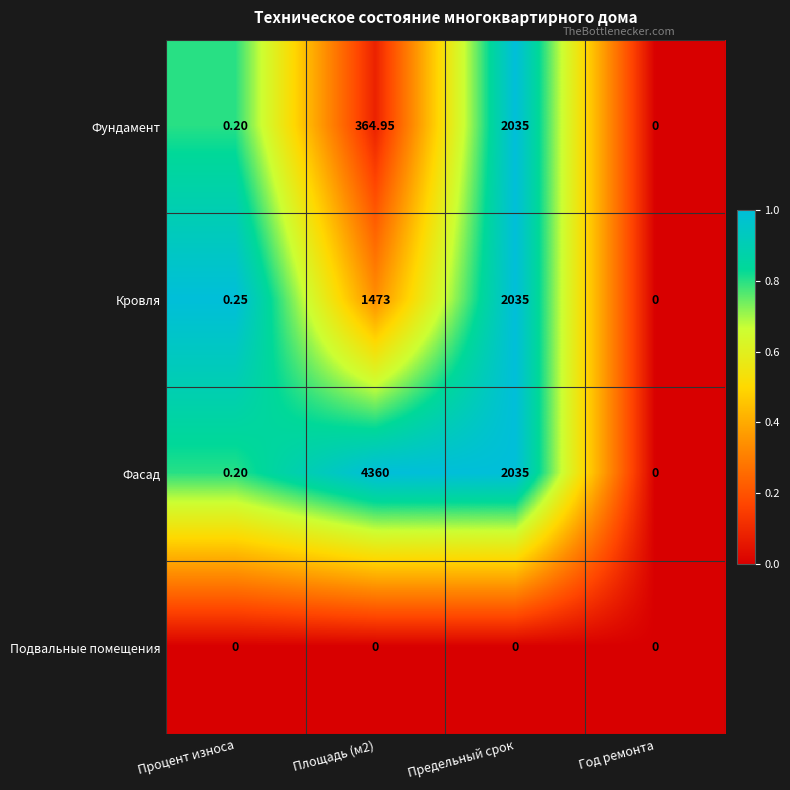

Where is Фасад nearest to the value 2180?

Предельный срок